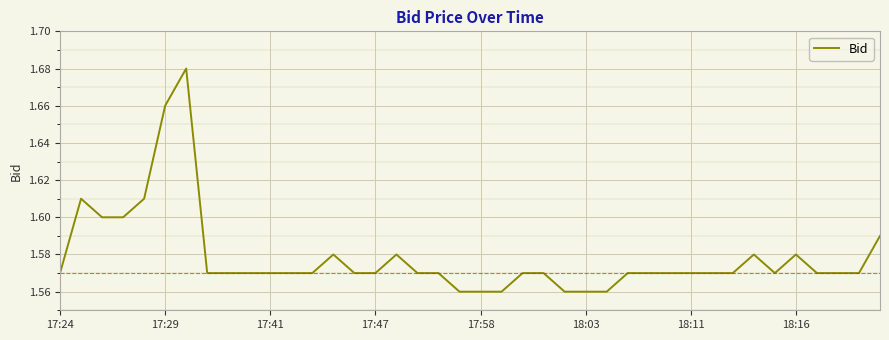

How many values are between 1 and 2?

40